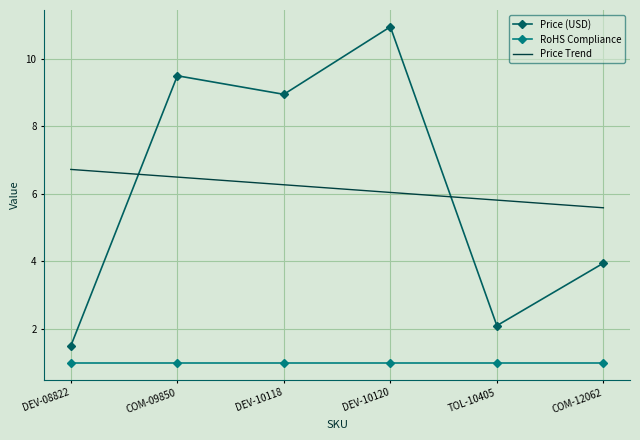

Which series changed the most between DEV-10118 and DEV-10120?

Price (USD)